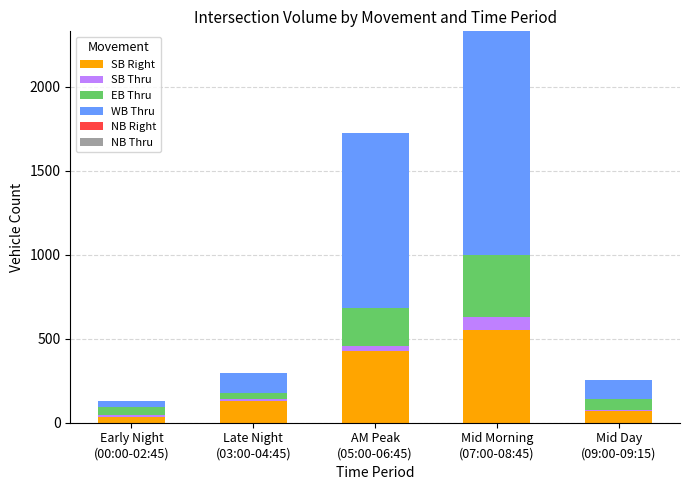

How many distinct data groups are displayed?

4